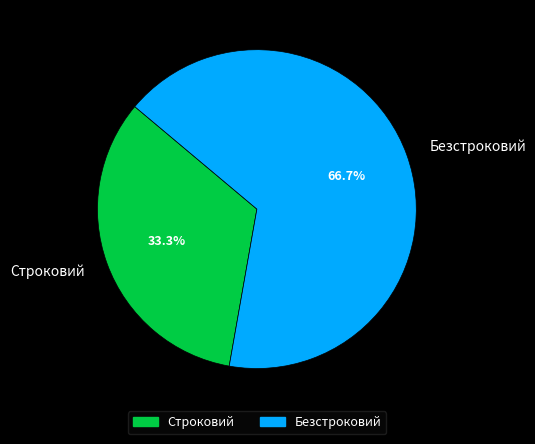

Is the sum of Безстроковий and Строковий greater than half?

Yes